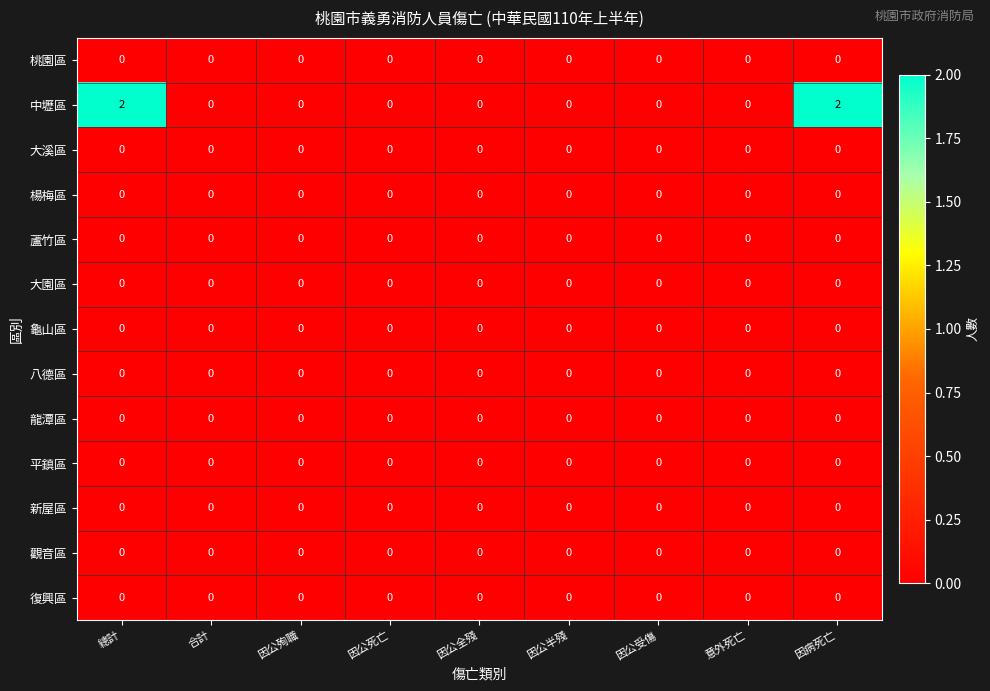

What is the sum of all 中壢區 values?

4